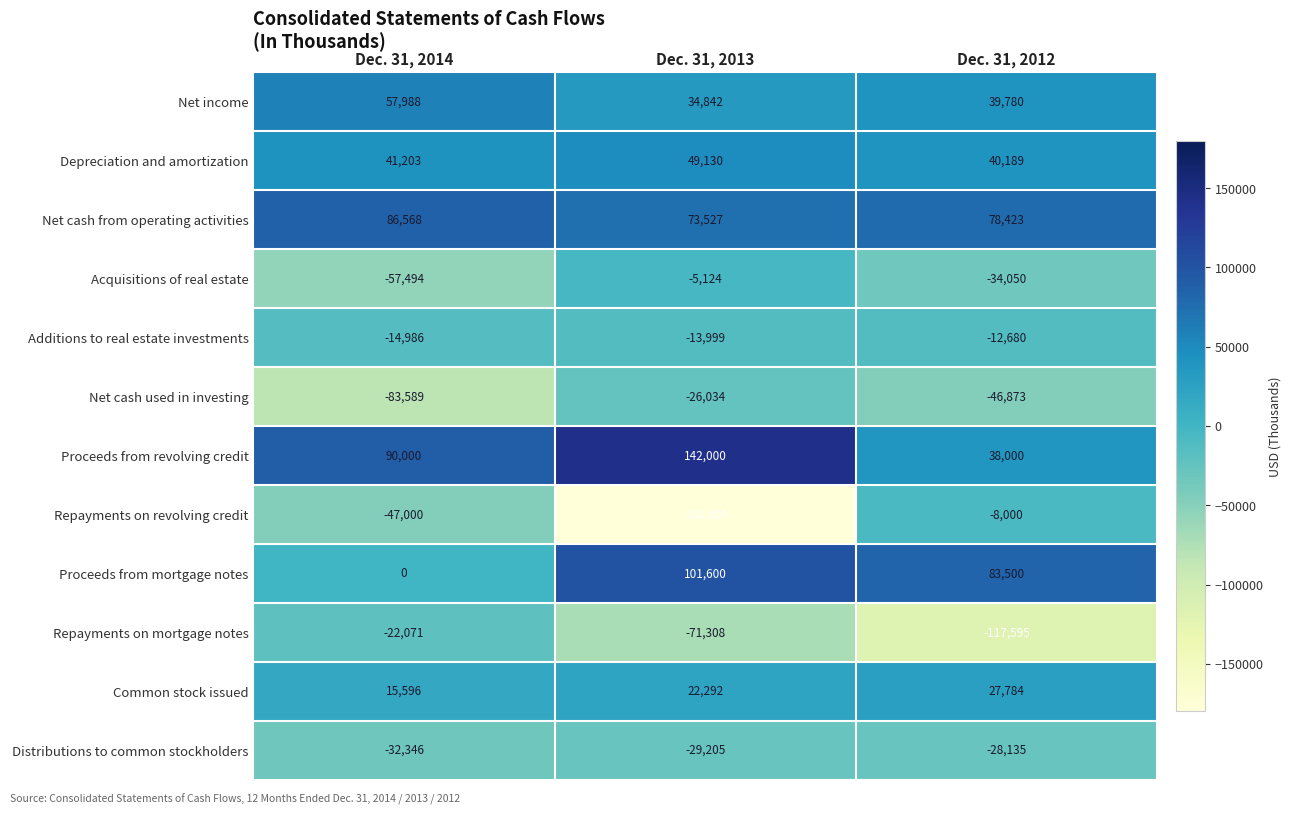

List the series in order of their peak value, highest first.

Proceeds from revolving credit, Proceeds from mortgage notes, Net cash from operating activities, Net income, Depreciation and amortization, Common stock issued, Acquisitions of real estate, Repayments on revolving credit, Additions to real estate investments, Repayments on mortgage notes, Net cash used in investing, Distributions to common stockholders